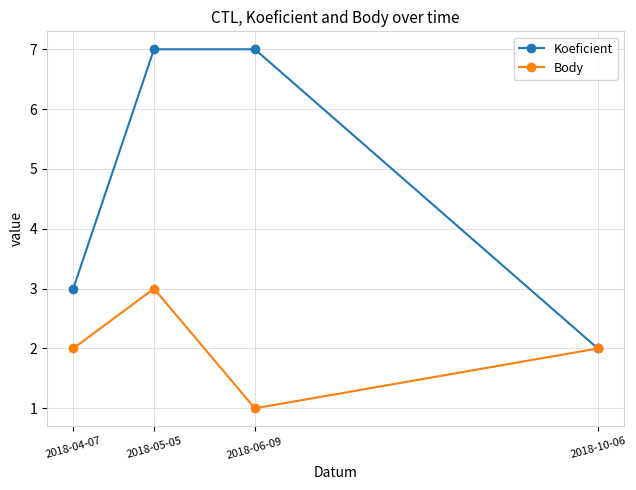

What is the spread (max minus min) of values at 2018-06-09?

6